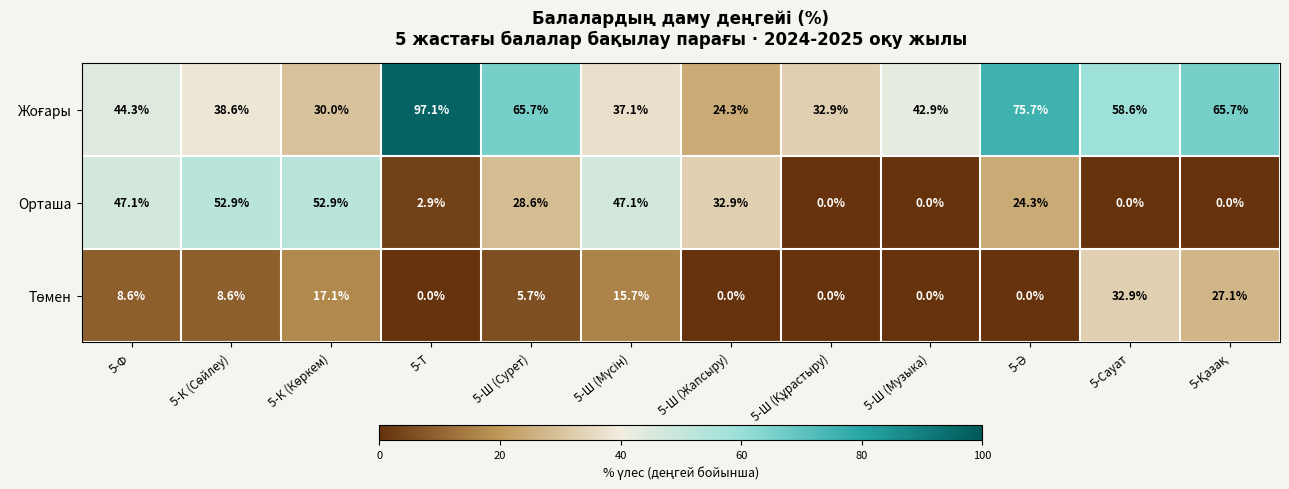

At how many categories does at least one series exceed 32?

12